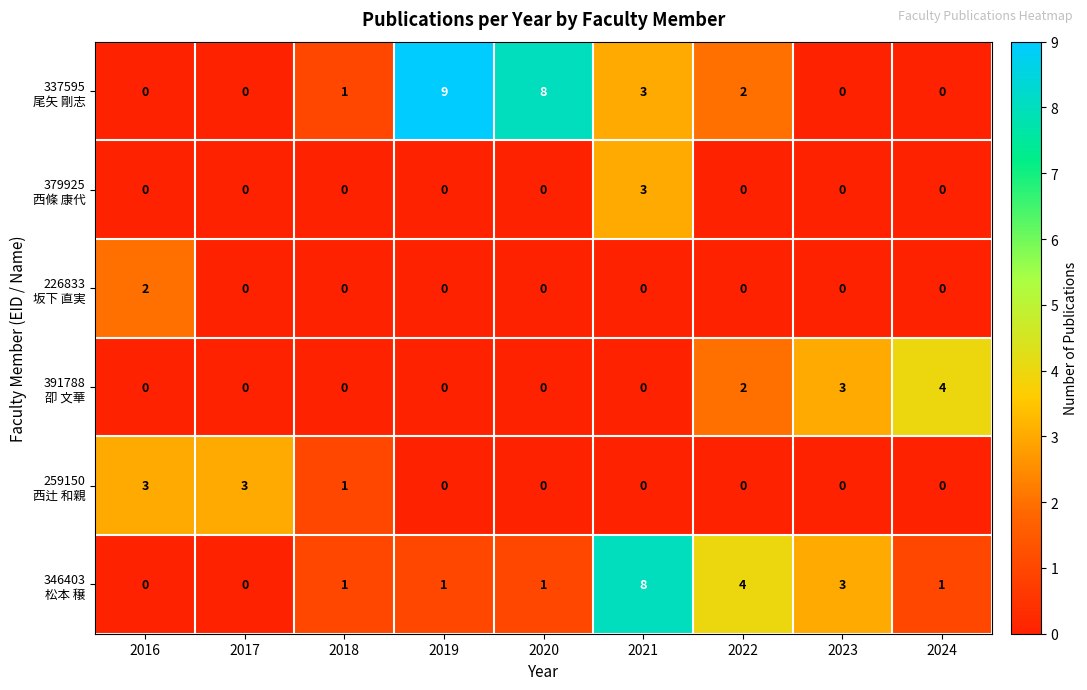

At which category is the sum across all series the highest?

2021